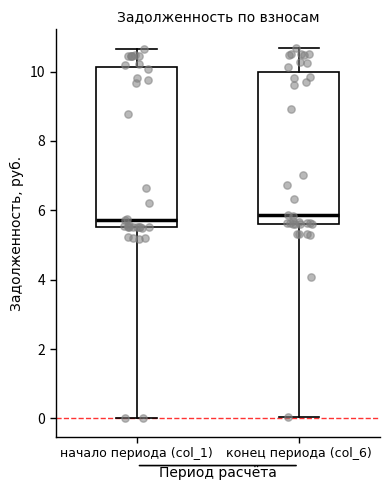

Where is the lower edge of the box for конец периода (col_6) on the y-axis? The values are not printed on the chart, so give them approximately, as read against the axis.

5.6